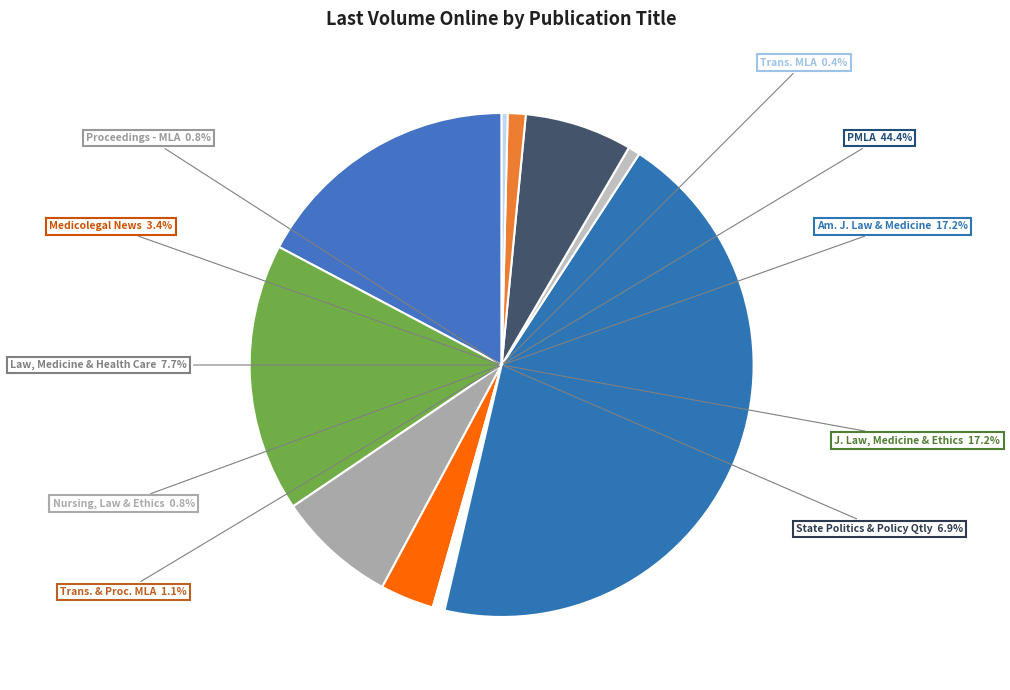

To the nearest percent, what percentage of the pie is Medicolegal News?

3%